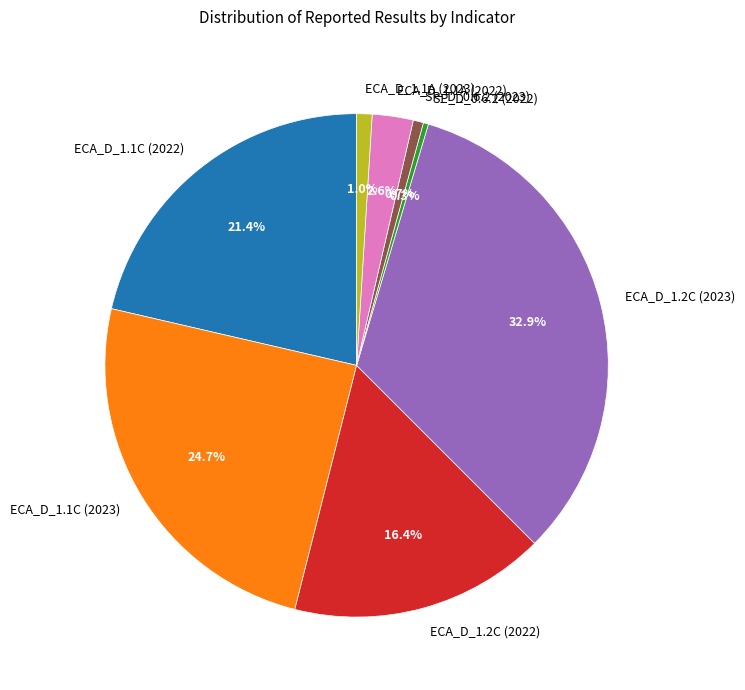

The ECA_D_1.2C (2022) slice represents 9% of the pie. True or false?

False